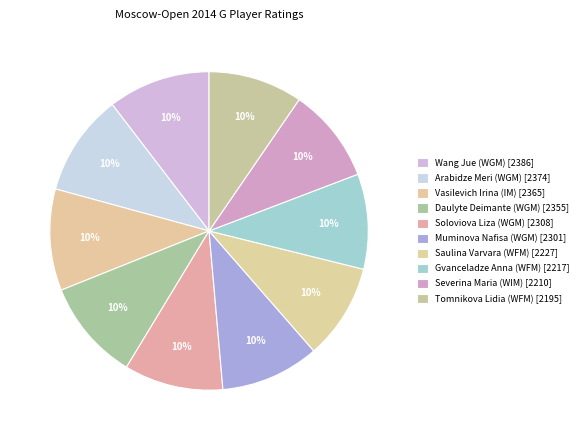

Does Wang Jue (WGM) [2386] represent more than half of the total?

No